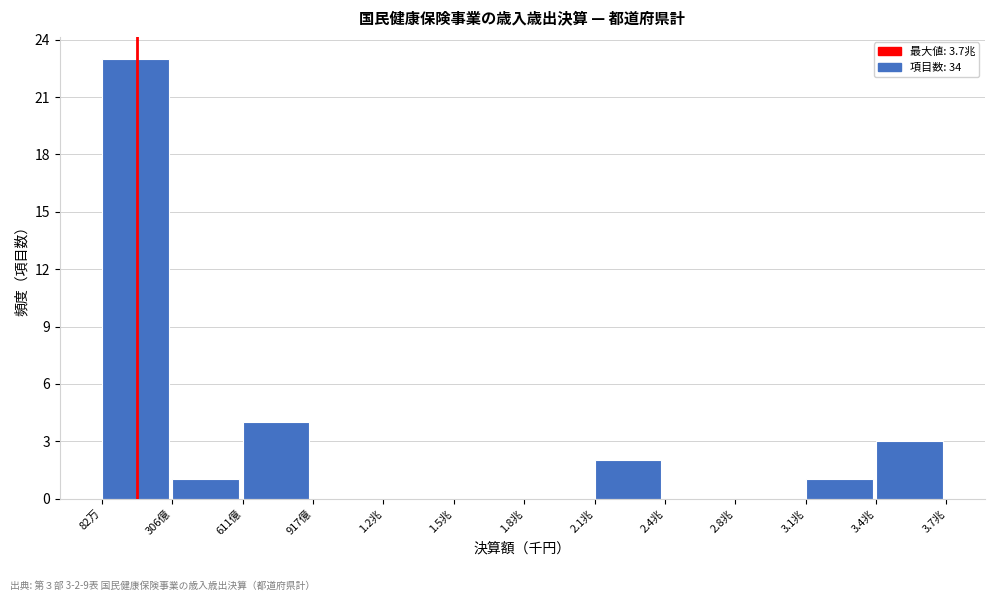

Reading left to right, what are all the values shown in this chart?

82万=23	306億=1	611億=4	917億=0	1.2兆=0	1.5兆=0	1.8兆=0	2.1兆=2	2.4兆=0	2.8兆=0	3.1兆=1	3.4兆=3